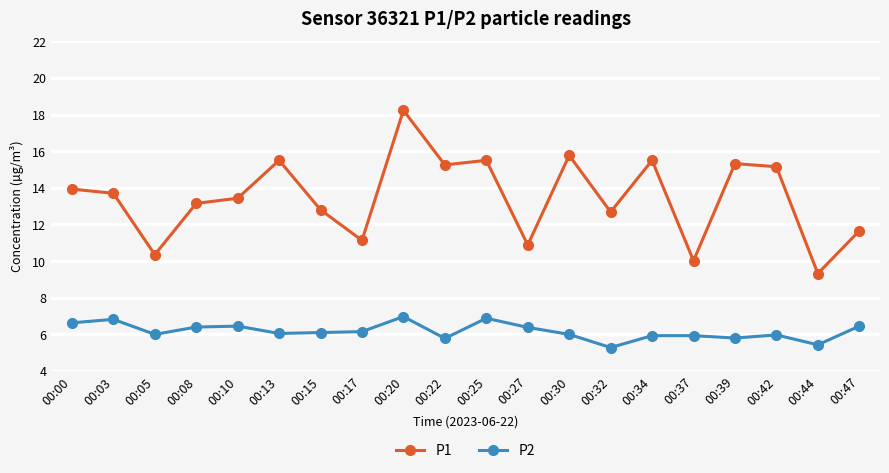

Does the chart have visible grid lines?

Yes